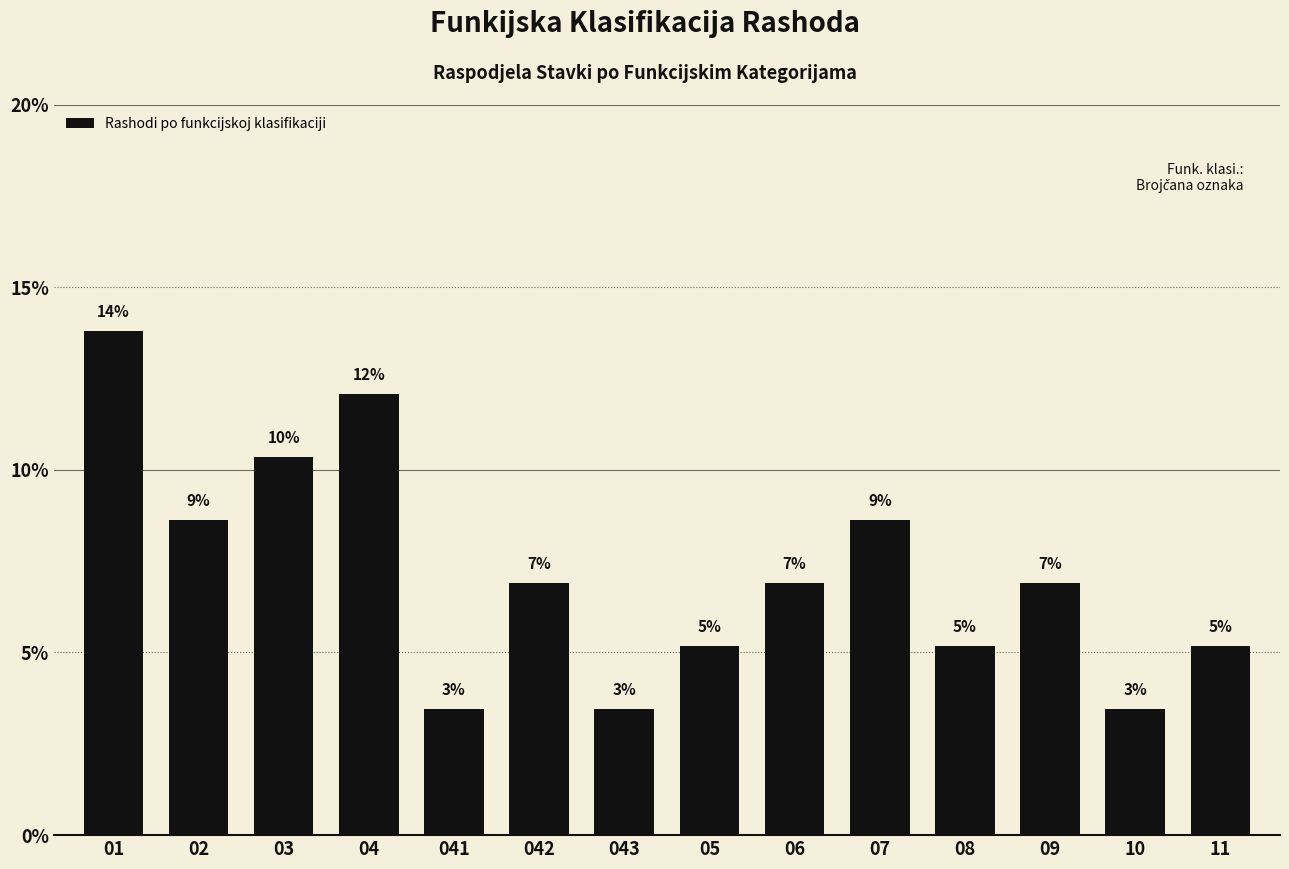

How many bars are there in total?

14